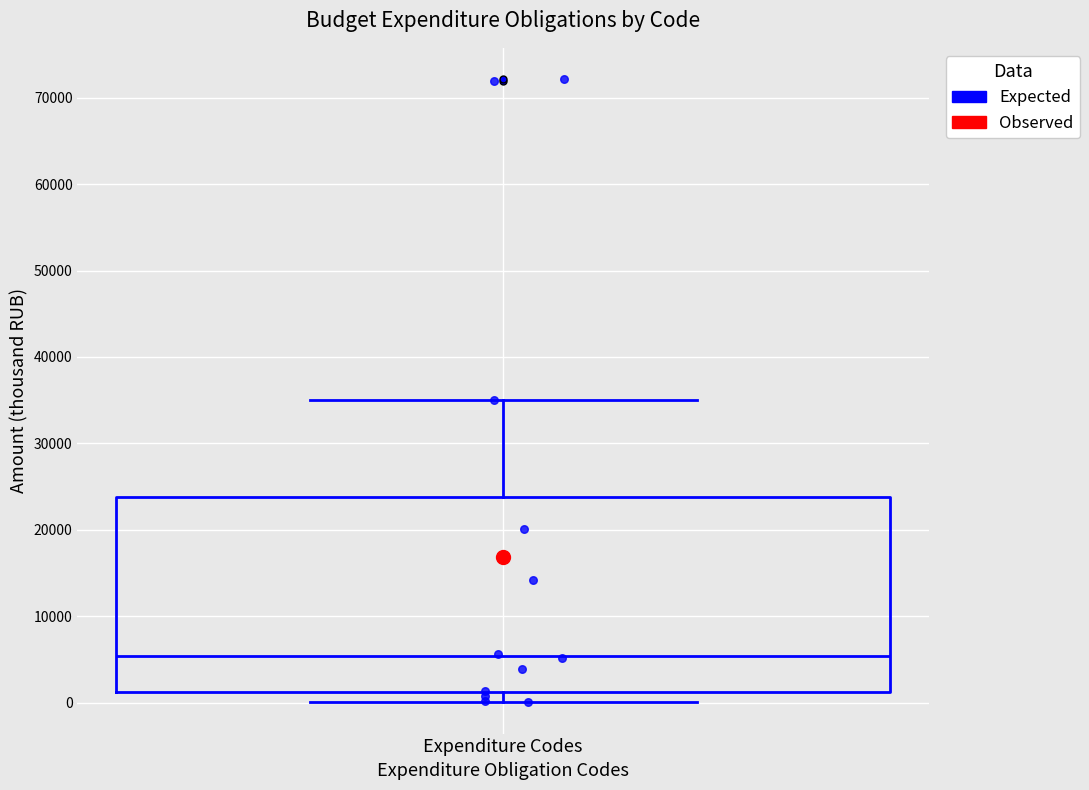

Where is the upper edge of the box for Expenditure Codes on the y-axis? The values are not printed on the chart, so give them approximately, as read against the axis.

24000